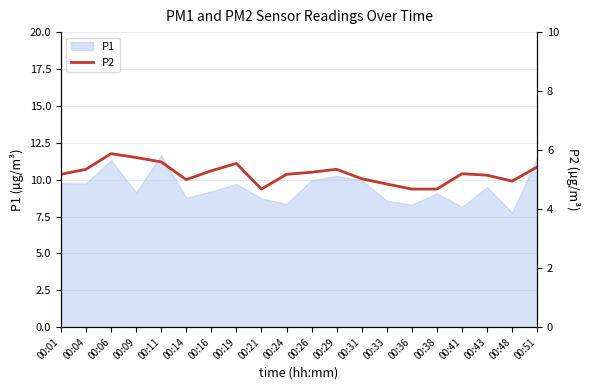

True or false: P1 has a value of 9.1 at 00:09.

True